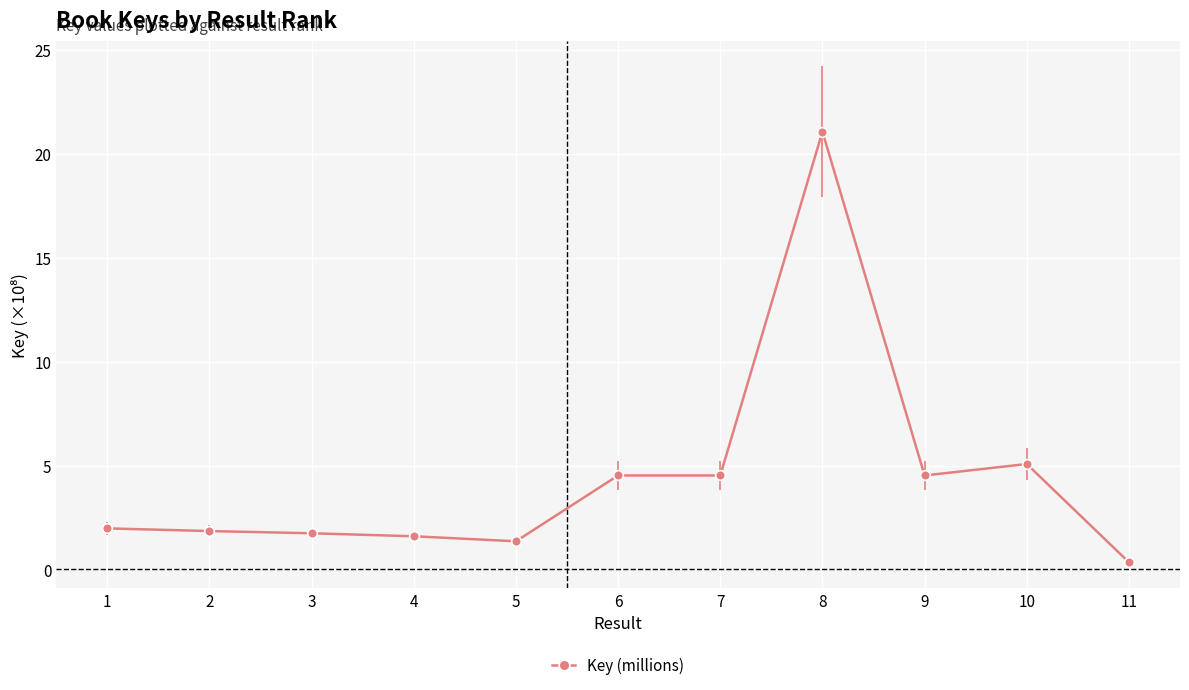

What is the ratio of the value at 7 to the value at 2?

2.4